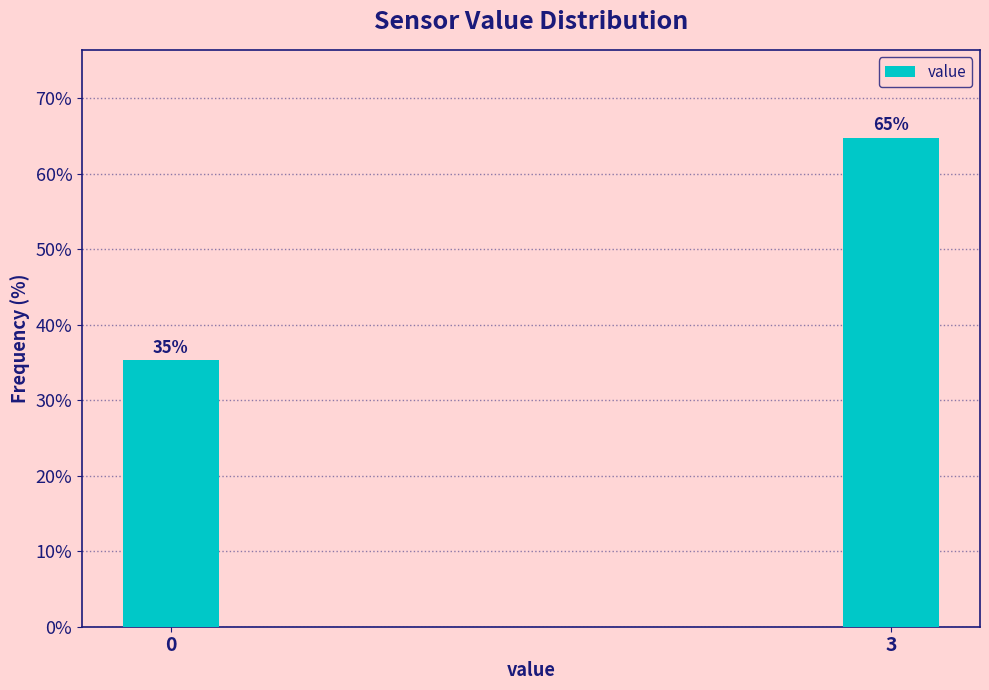

What is the value of the 2nd bar from the left?

64.7